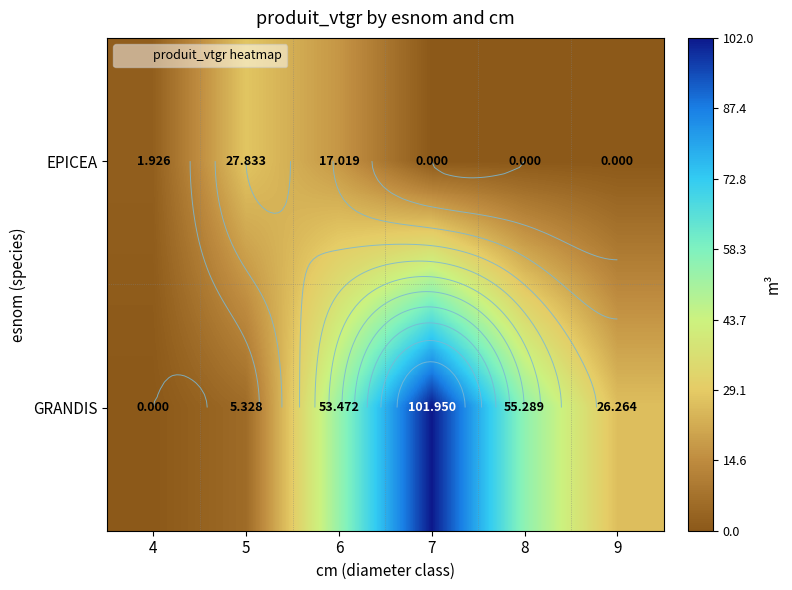

List the series in order of their overall mean, lowest first.

EPICEA, GRANDIS